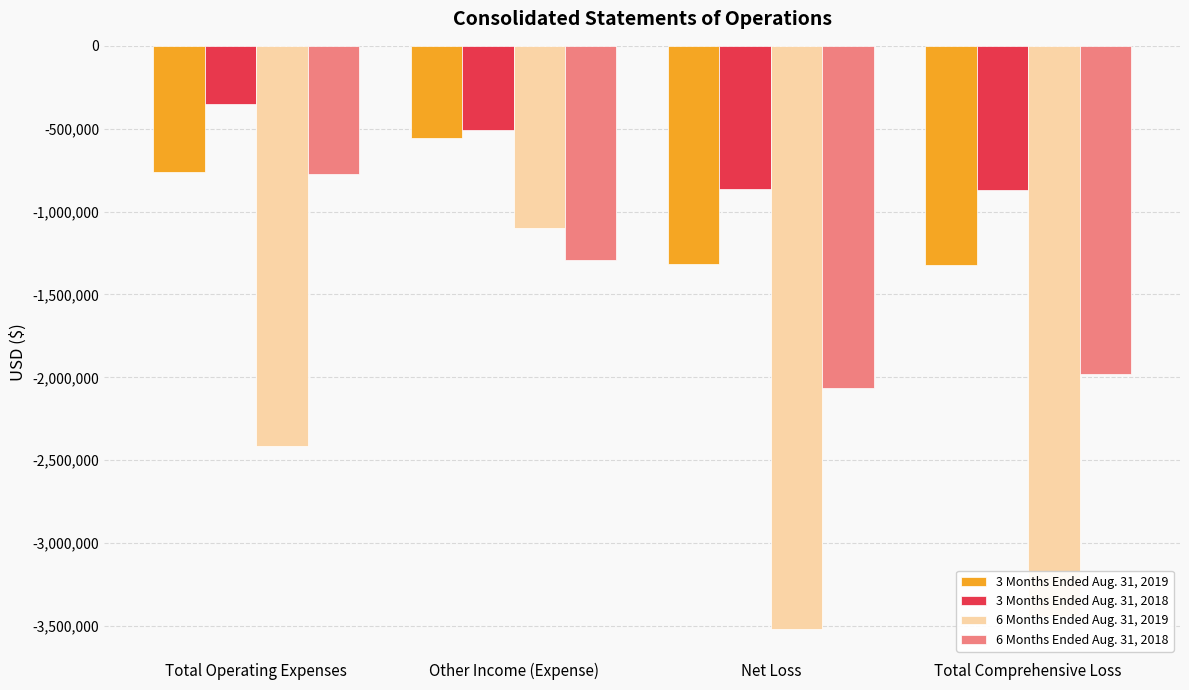

Rank the series by their maximum value, from lowest to highest.

6 Months Ended Aug. 31, 2019, 6 Months Ended Aug. 31, 2018, 3 Months Ended Aug. 31, 2019, 3 Months Ended Aug. 31, 2018